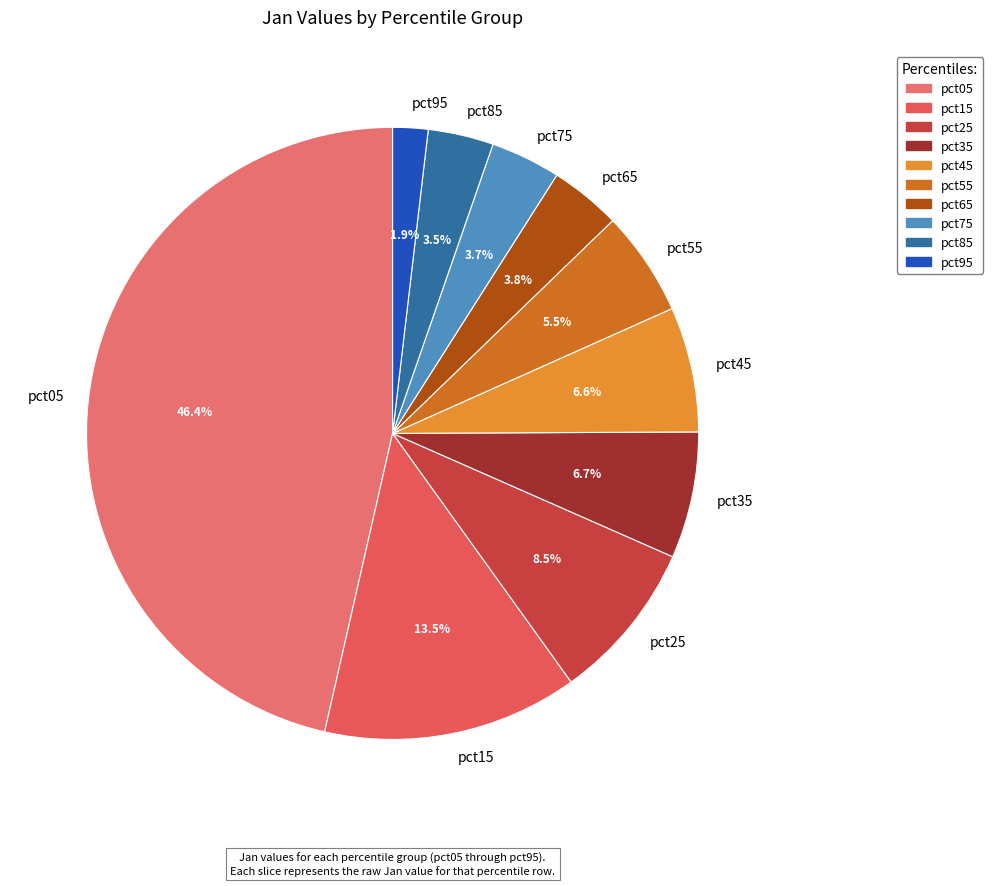

Which slice is the smallest?

pct95